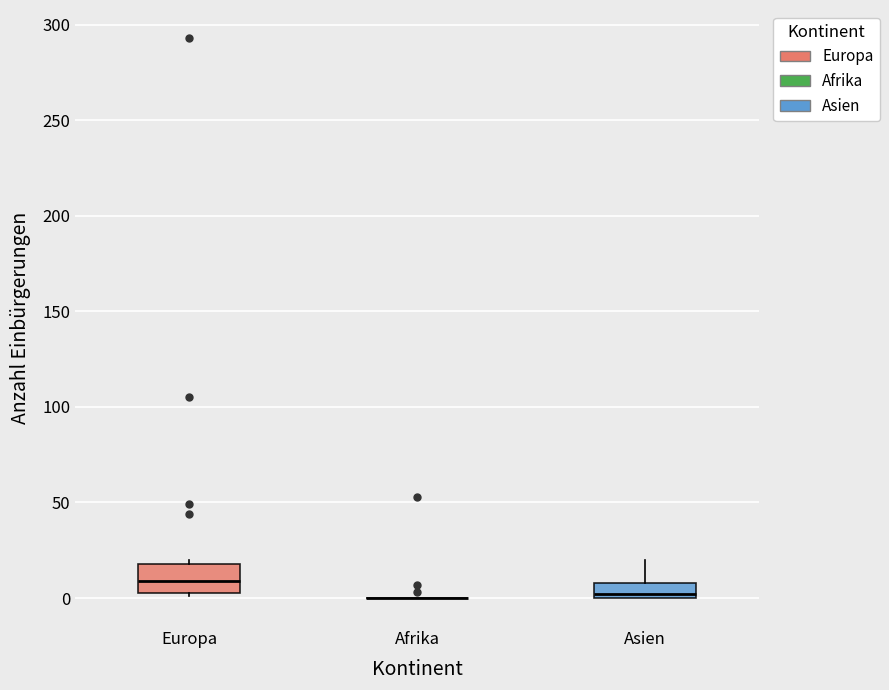

Reading left to right, transcribe this box plot: for each box, give where its median line is, the range the box spans, and where its two whiskers end, as read against the y-axis. The values are not printed on the chart, so give them approximately, as read against the axis.

Europa: median 10, box 5 to 20, whiskers 0 to 20 (just above the box's upper edge)
Afrika: box collapsed to a line at 0, whiskers 0 to 0
Asien: median 0 (just above the box's lower edge), box 0 to 10, whiskers 0 to 20